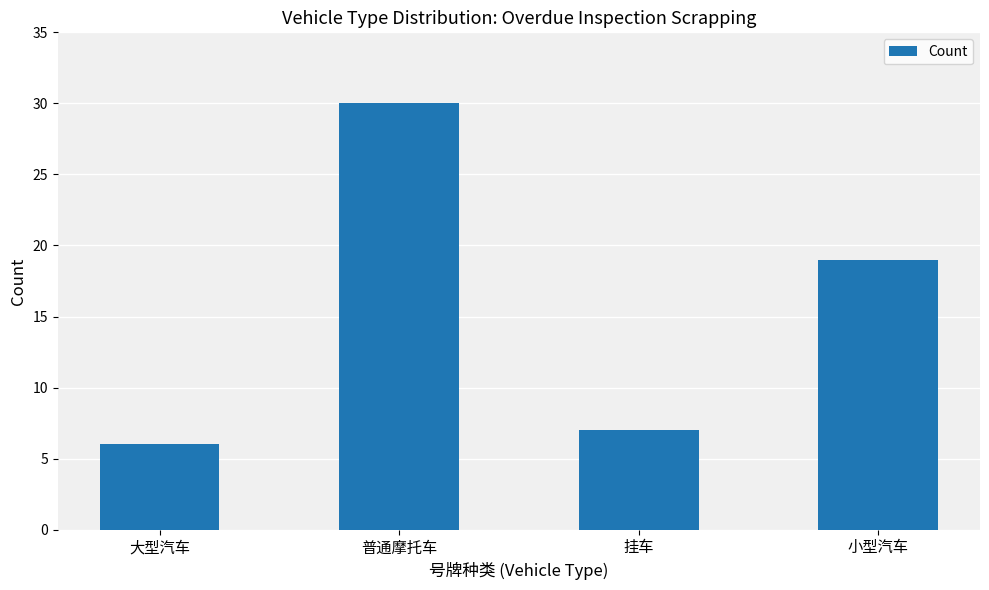

Rank the categories by value from lowest to highest.

大型汽车, 挂车, 小型汽车, 普通摩托车